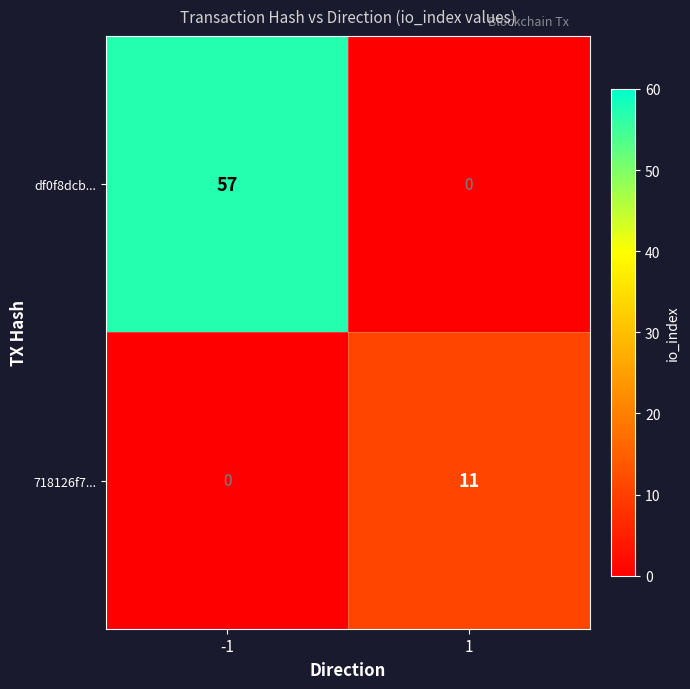

Which series has the widest spread of values?

df0f8dcb...